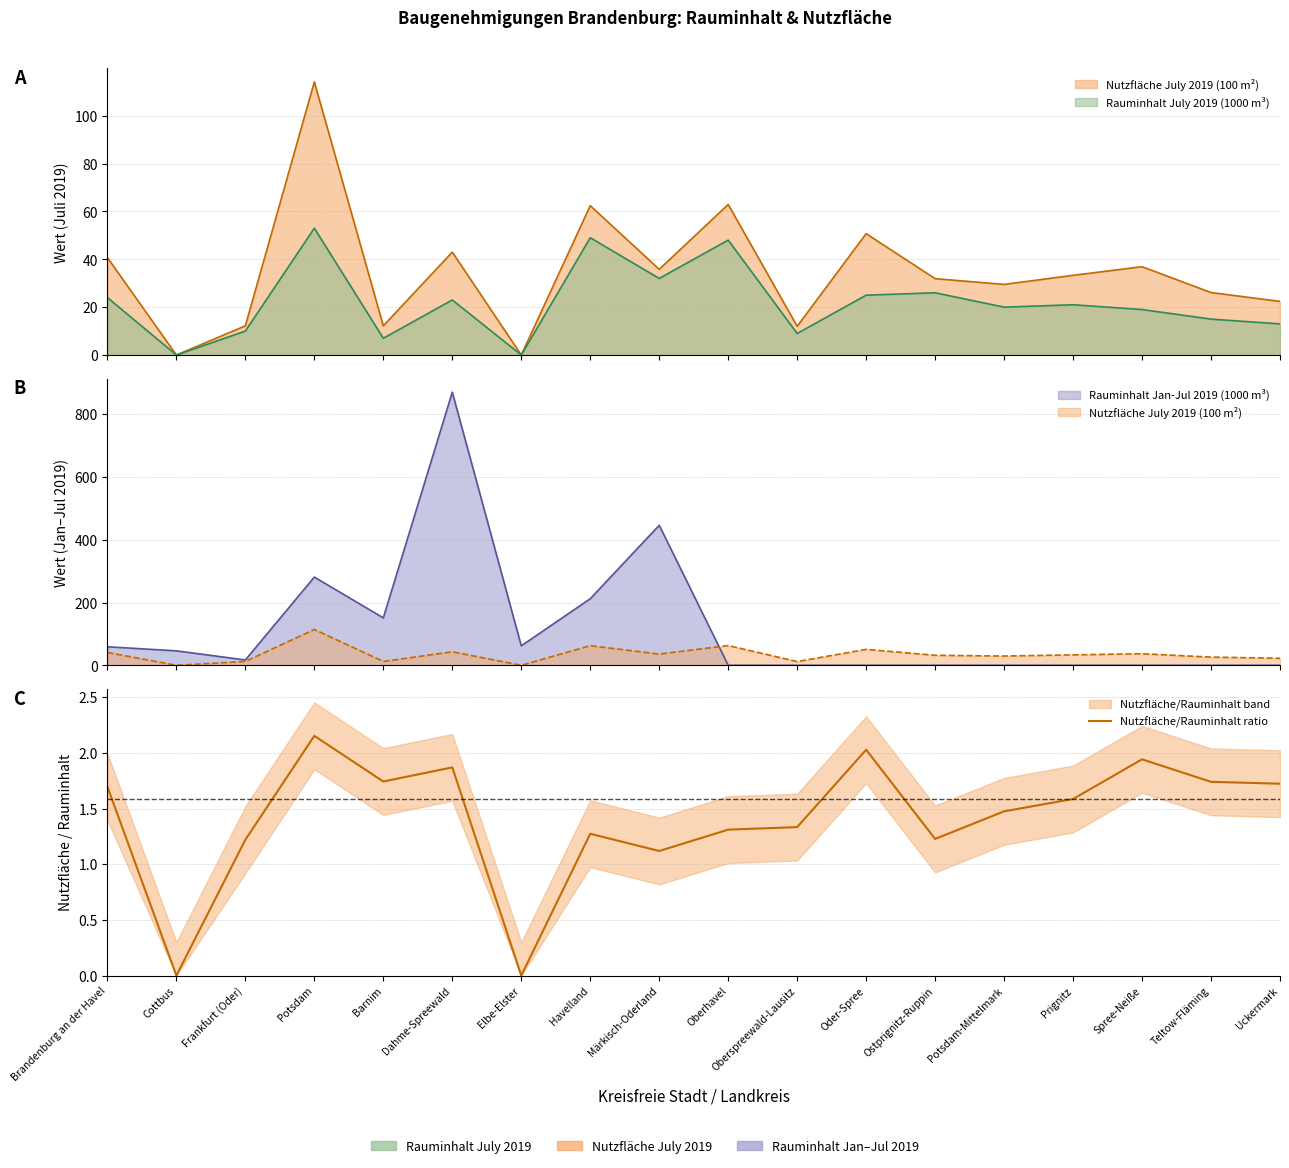

How many interior local valleys (lower than both neighbors) does the data have?

5